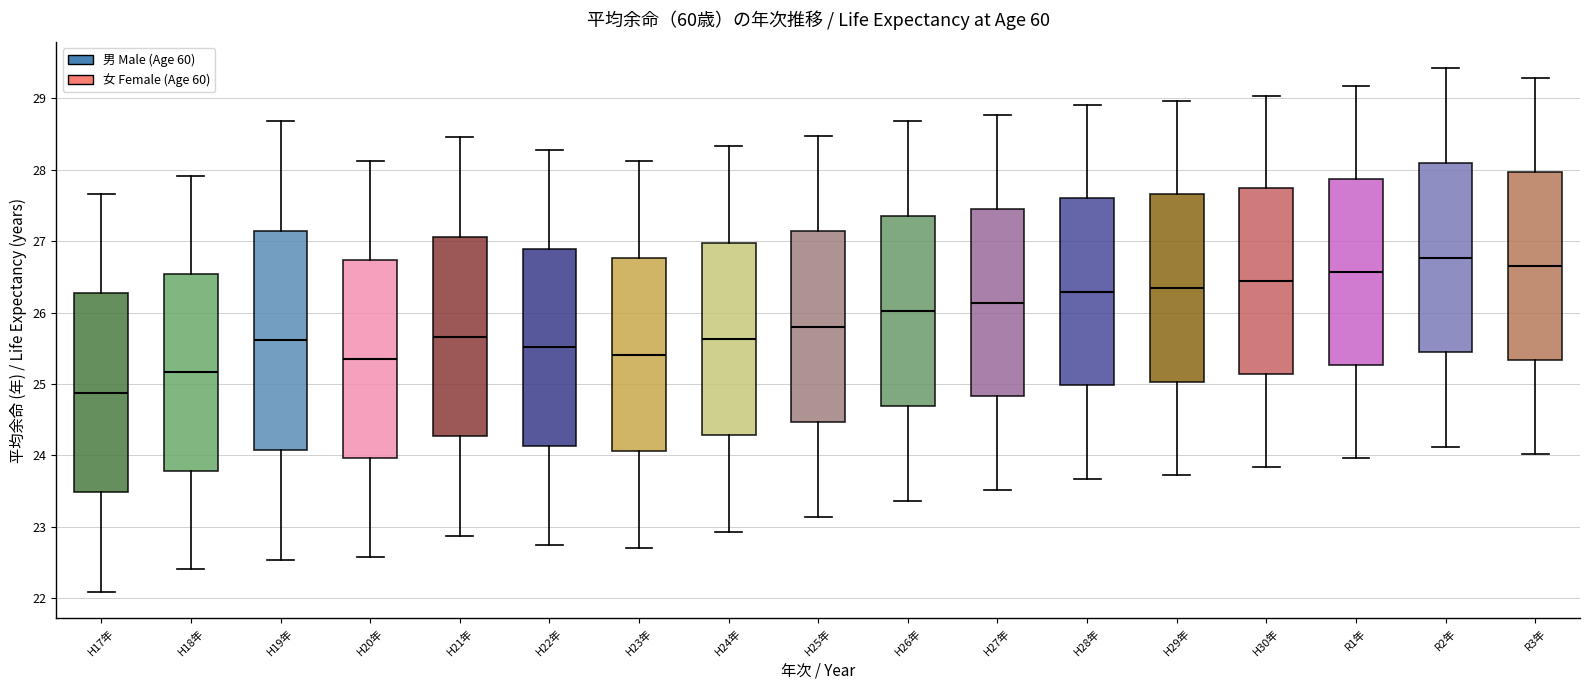

Reading left to right, transcribe this box plot: for each box, give where its median line is, the range the box spans, and where its two whiskers end, as read against the y-axis. The values are not printed on the chart, so give them approximately, as read against the axis.

H17年: median 24.9, box 23.5 to 26.3, whiskers 22.1 to 27.7
H18年: median 25.2, box 23.8 to 26.5, whiskers 22.4 to 27.9
H19年: median 25.6, box 24.1 to 27.1, whiskers 22.5 to 28.7
H20年: median 25.4, box 24.0 to 26.7, whiskers 22.6 to 28.1
H21年: median 25.7, box 24.3 to 27.1, whiskers 22.9 to 28.5
H22年: median 25.5, box 24.1 to 26.9, whiskers 22.8 to 28.3
H23年: median 25.4, box 24.1 to 26.8, whiskers 22.7 to 28.1
H24年: median 25.6, box 24.3 to 27.0, whiskers 22.9 to 28.3
H25年: median 25.8, box 24.5 to 27.1, whiskers 23.1 to 28.5
H26年: median 26.0, box 24.7 to 27.4, whiskers 23.4 to 28.7
H27年: median 26.1, box 24.8 to 27.5, whiskers 23.5 to 28.8
H28年: median 26.3, box 25.0 to 27.6, whiskers 23.7 to 28.9
H29年: median 26.3, box 25.0 to 27.7, whiskers 23.7 to 29.0
H30年: median 26.4, box 25.1 to 27.7, whiskers 23.8 to 29.0
R1年: median 26.6, box 25.3 to 27.9, whiskers 24.0 to 29.2
R2年: median 26.8, box 25.4 to 28.1, whiskers 24.1 to 29.4
R3年: median 26.7, box 25.3 to 28.0, whiskers 24.0 to 29.3